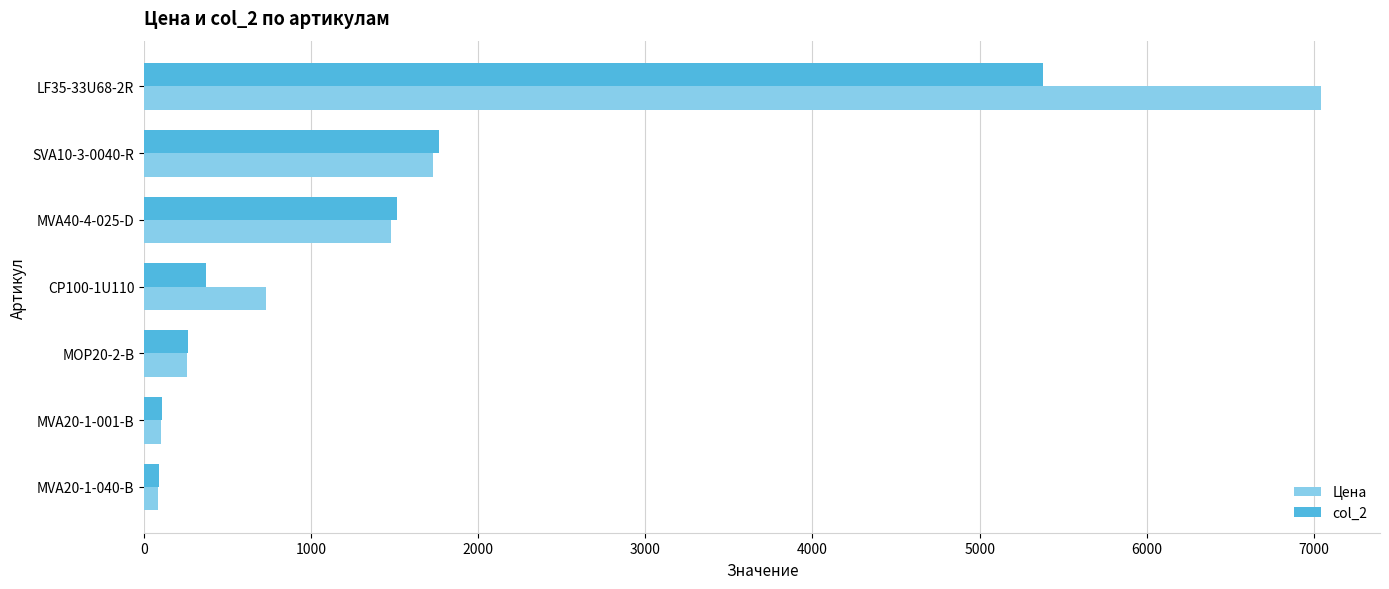

What is the difference between the maximum and minimum values in the col_2 series?

5289.1